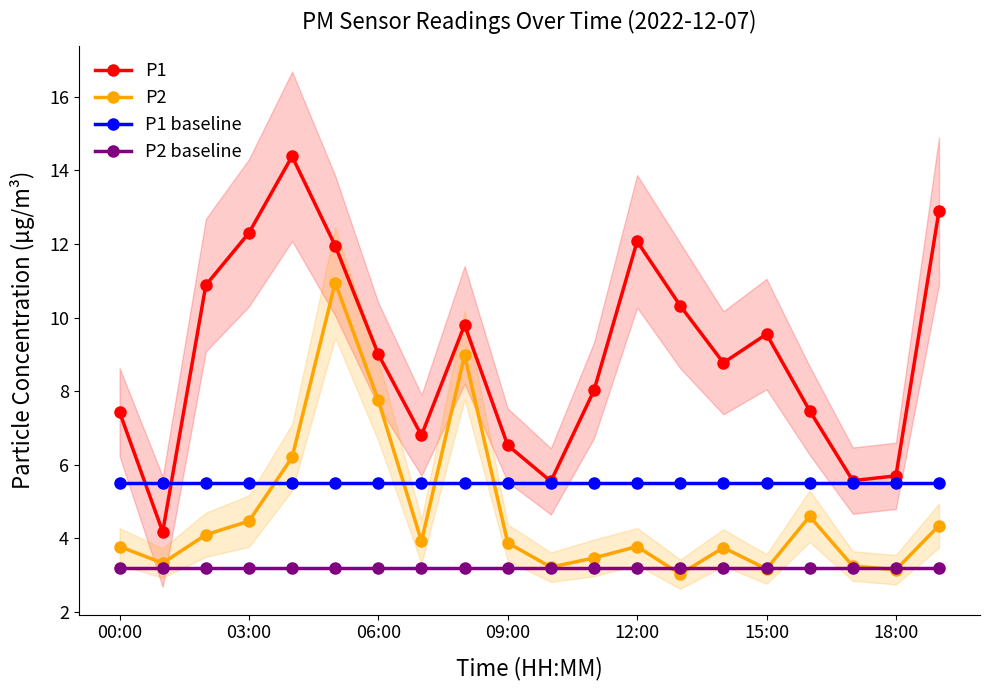

What is the average value of the P1 baseline series?

5.5